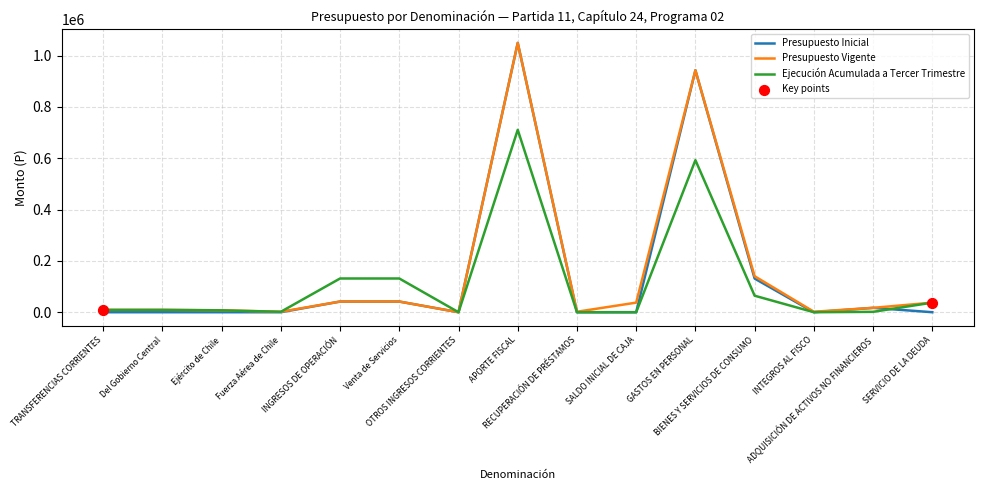

Which series has the largest range (max minus min)?

Presupuesto Inicial